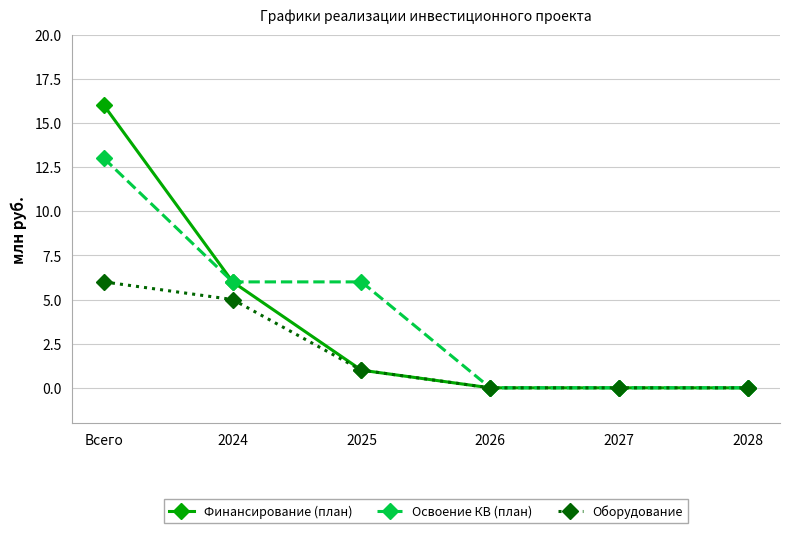

What is the difference between the highest and lowest values at 2025?

5